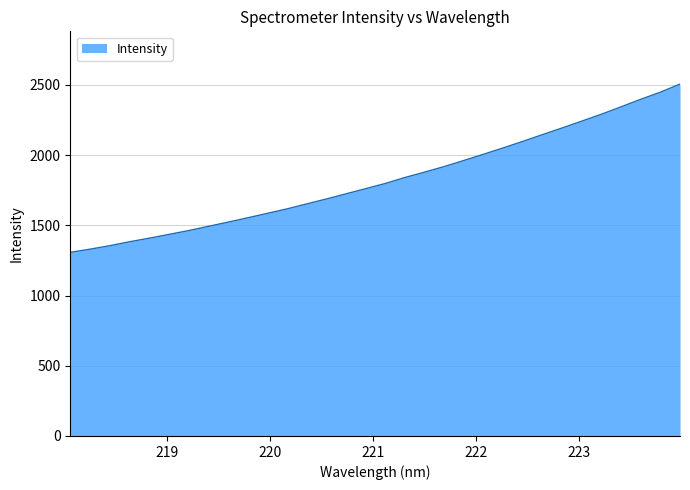

What is the smallest value displayed?

1307.9